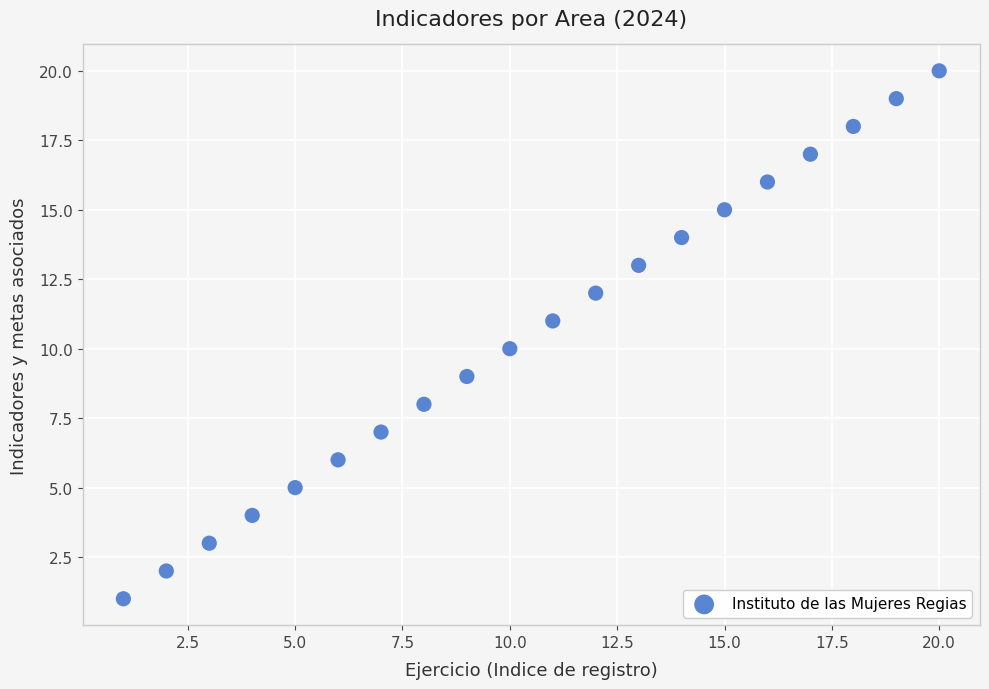

What is the range of Y values (max minus min)?

19